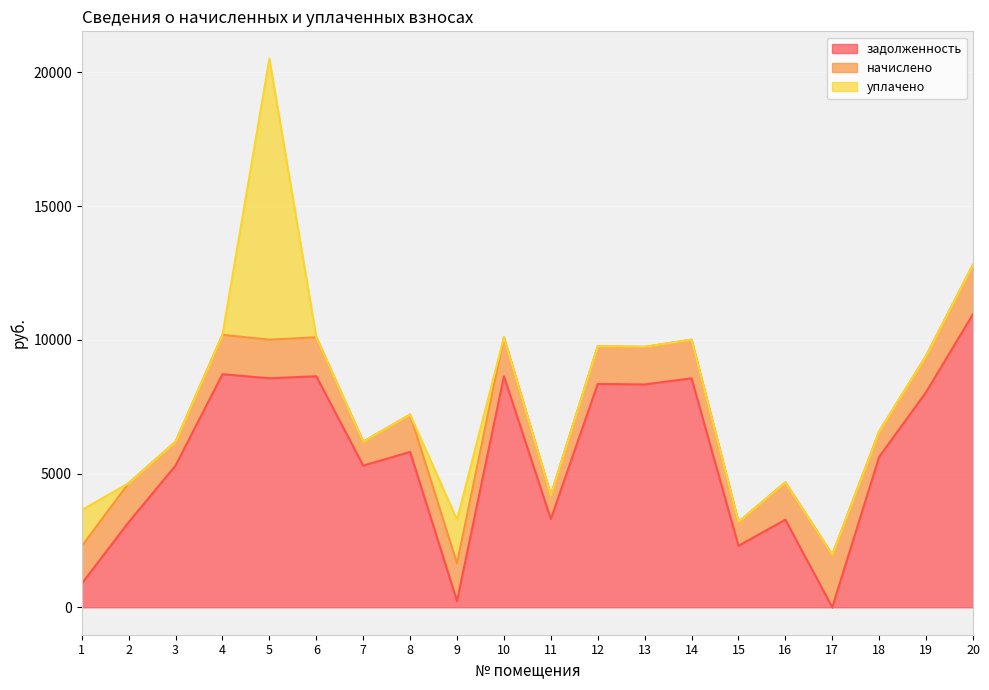

What is the value of the начислено point at the 9th from the left?

1402.9